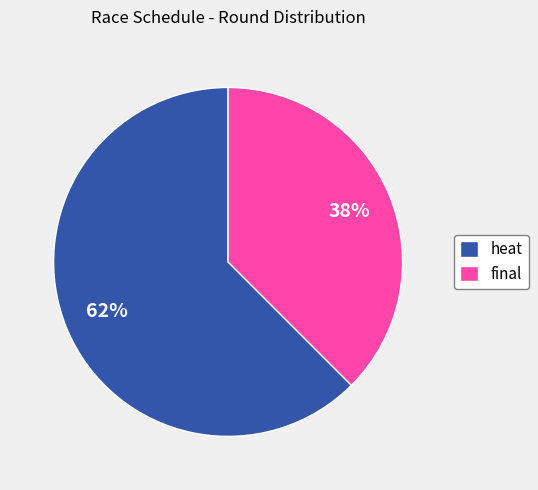

Rank the categories by value from highest to lowest.

heat, final